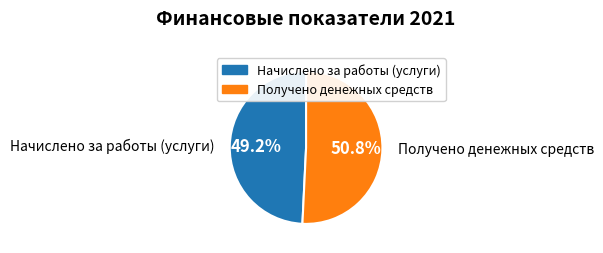

How many segments does this pie chart have?

2